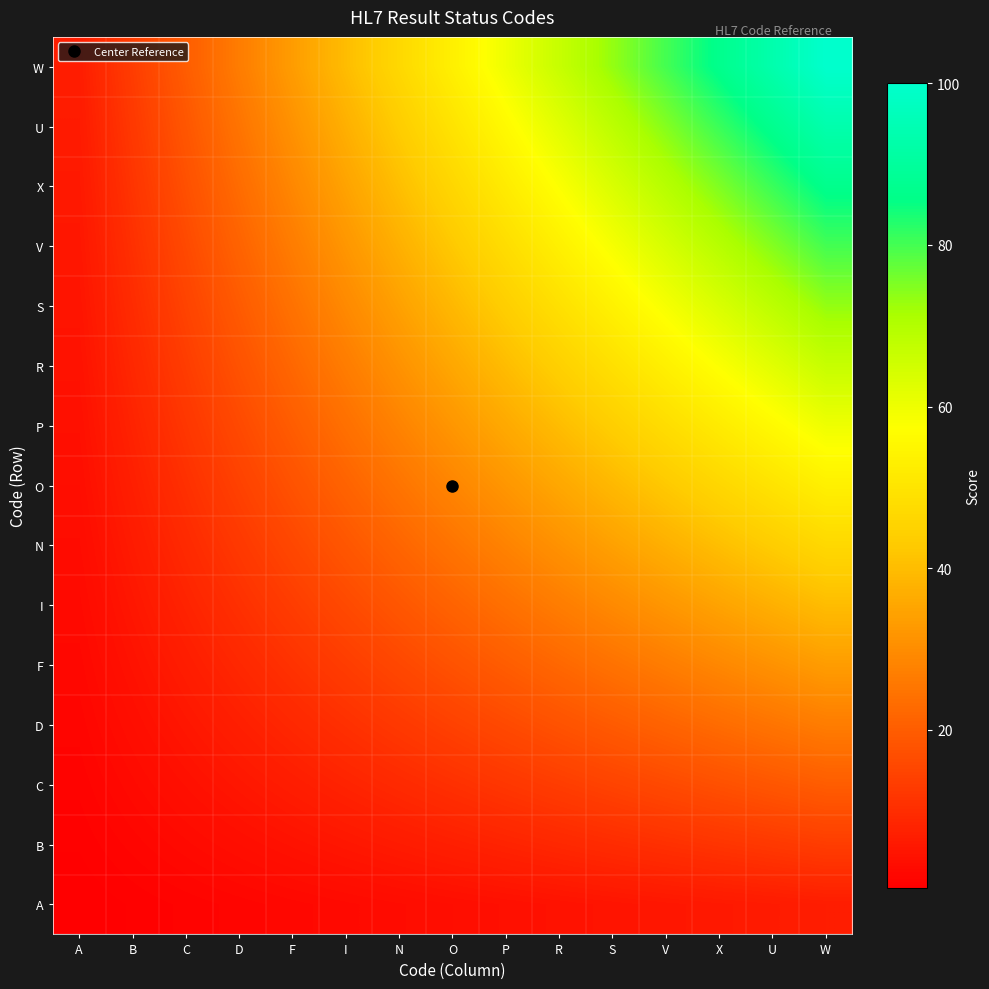

Count the number of categories in the chart.

15